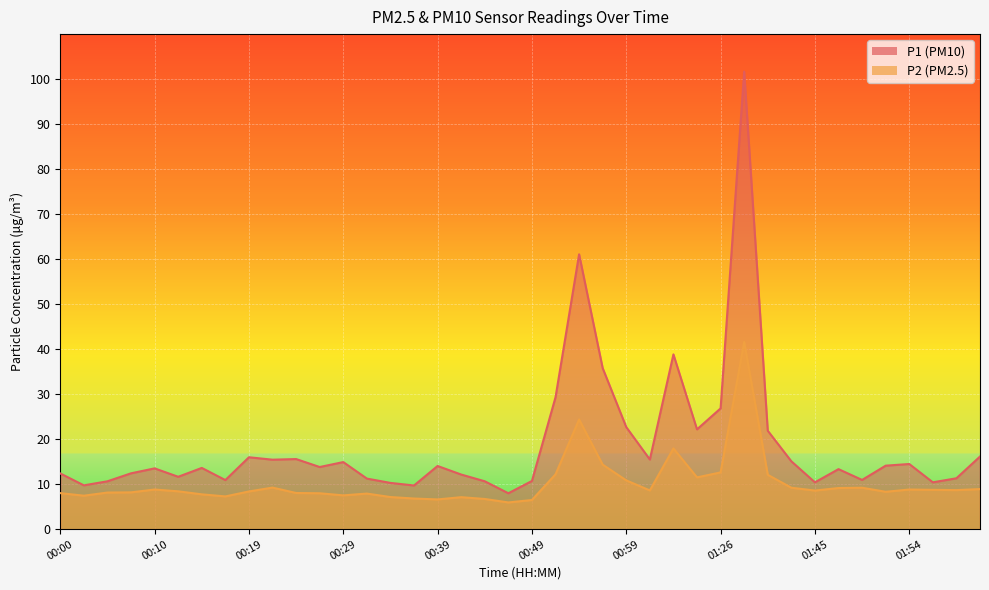

Which series has the largest total across all categories?

P1